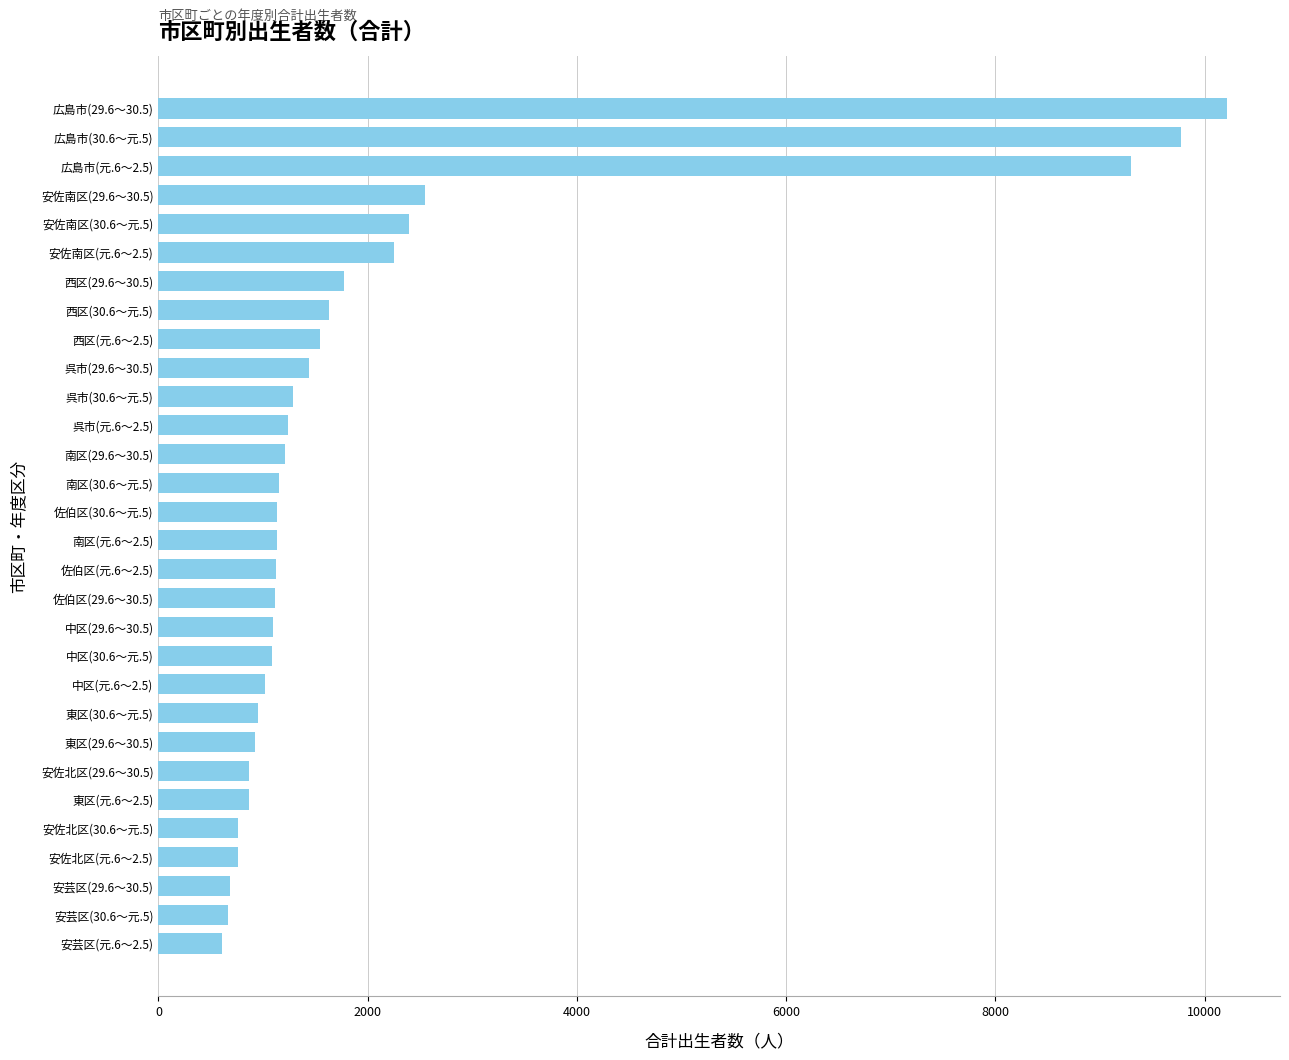

Is it true that the value at 安芸区(元.6～2.5) is 606?

True